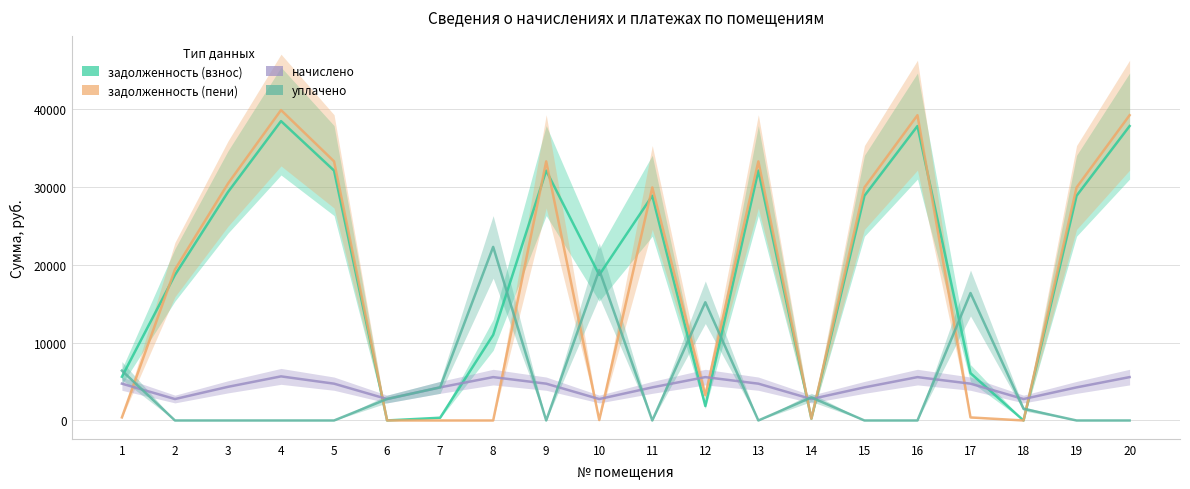

Does the chart display data point markers on the line(s)?

No